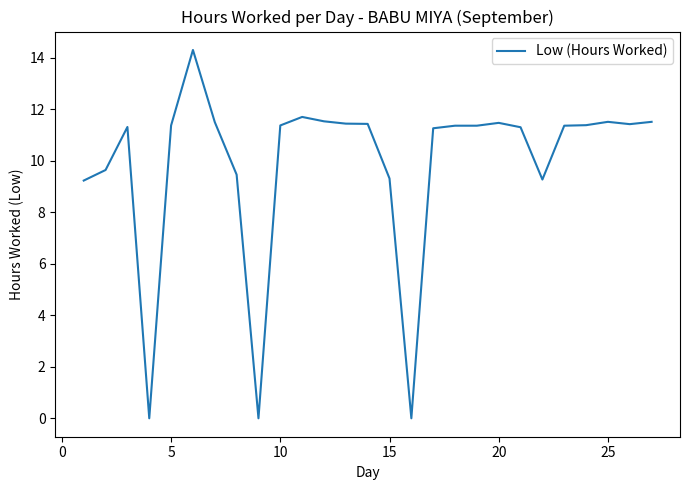

What is the difference between the maximum and minimum values?

14.3